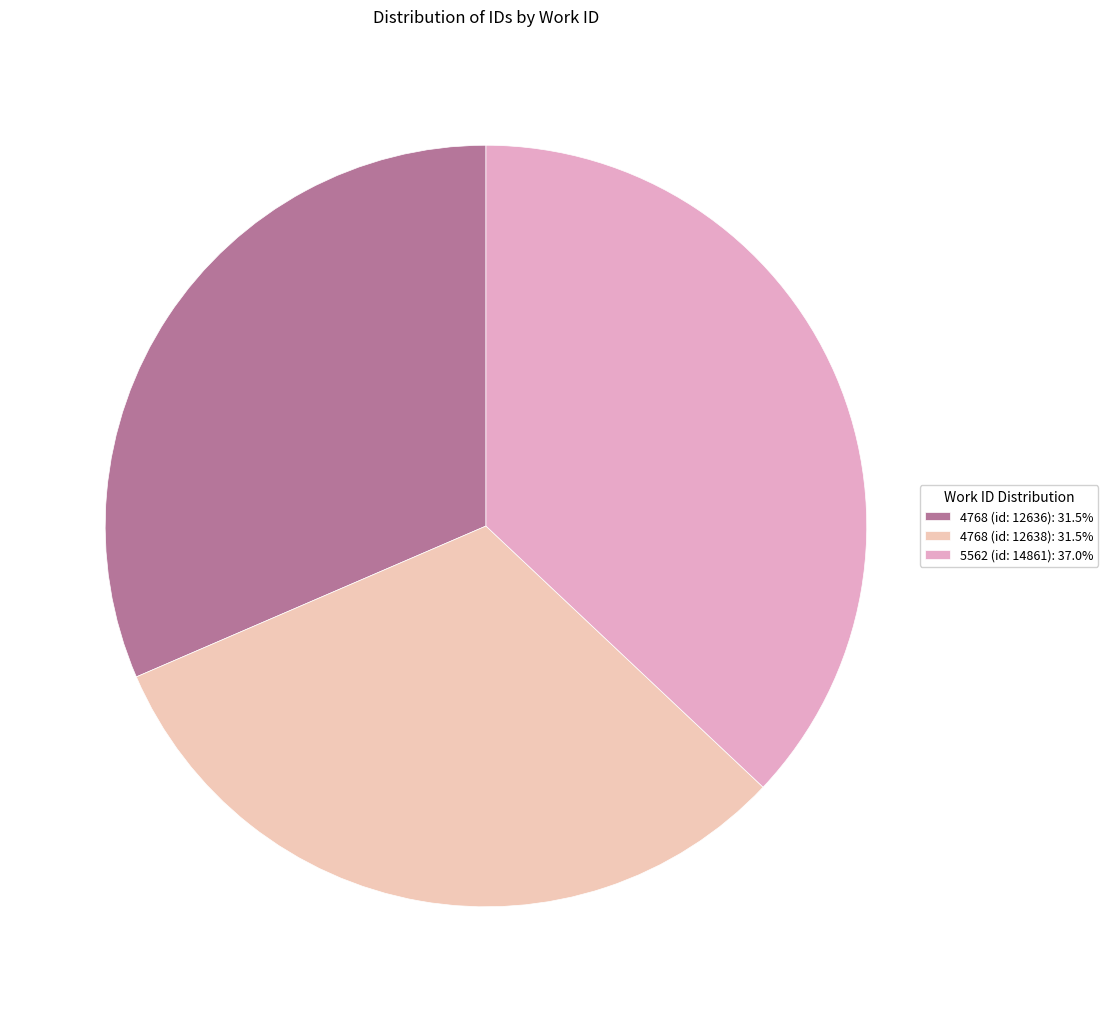

Which slice is the smallest?

4768 (id: 12636)